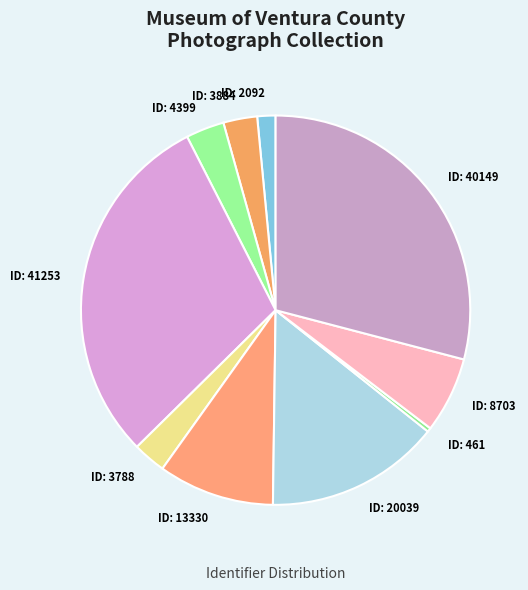

How many segments does this pie chart have?

10